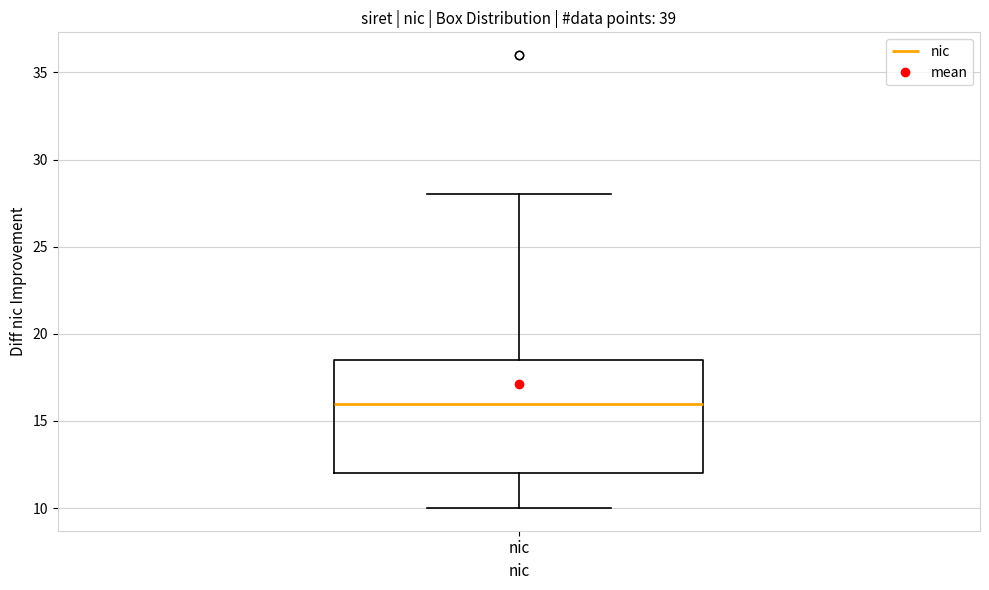

Read this box plot against the y-axis: the position of the median line, the range covered by the box, and the ends of both whiskers. The values are not printed on the chart, so give them approximately, as read against the axis.

median 16.0, box 12.0 to 18.5, whiskers 10.0 to 28.0